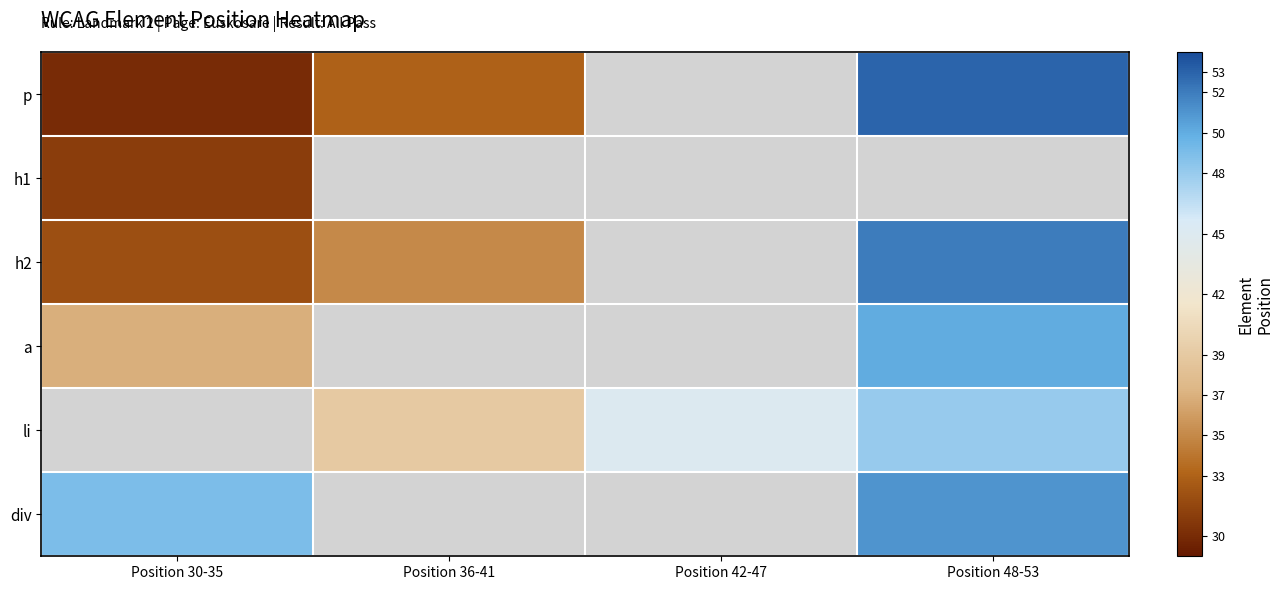

Where is p nearest to the value 41?

Position 36-41